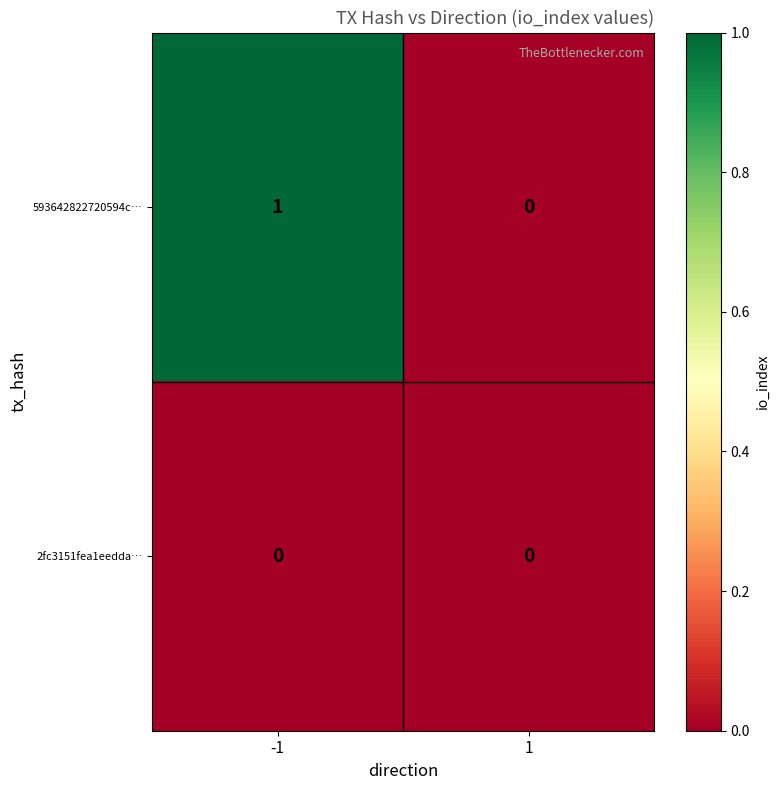

Is the value of 2fc3151fea1eedda… at -1 greater than the value of 593642822720594c… at -1?

No